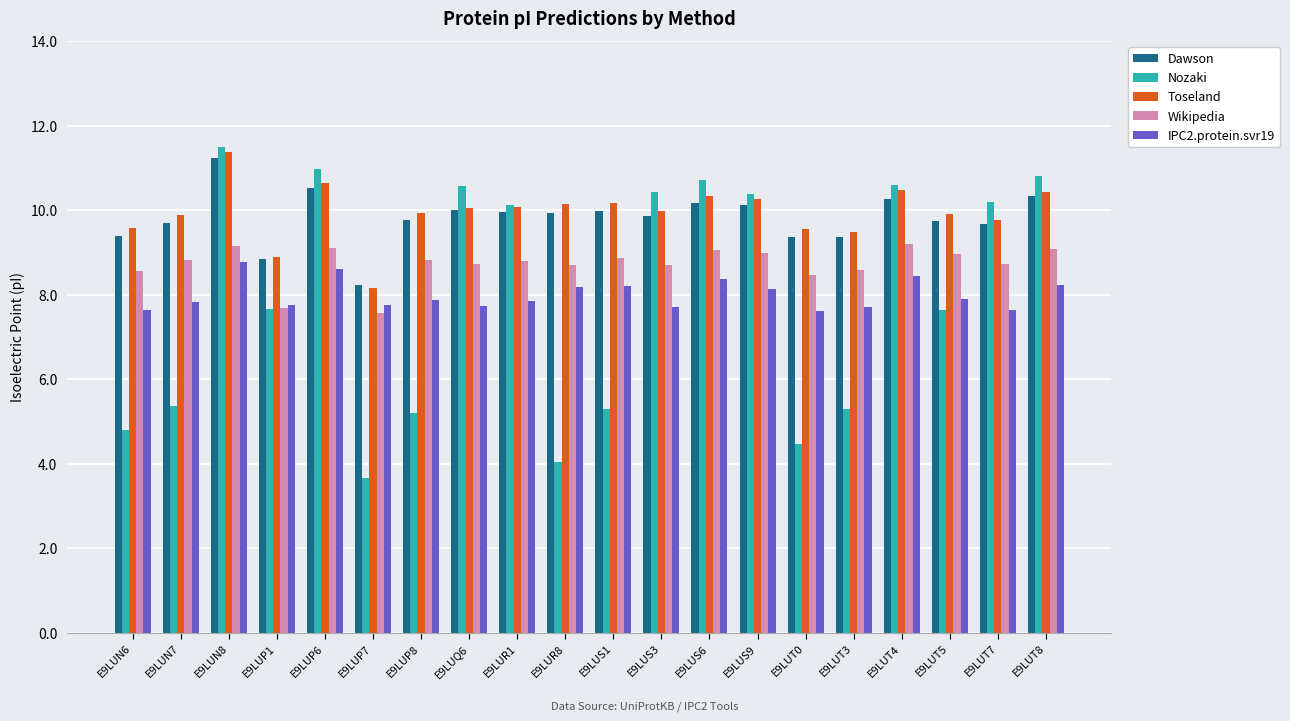

How many data points does each series have?

20